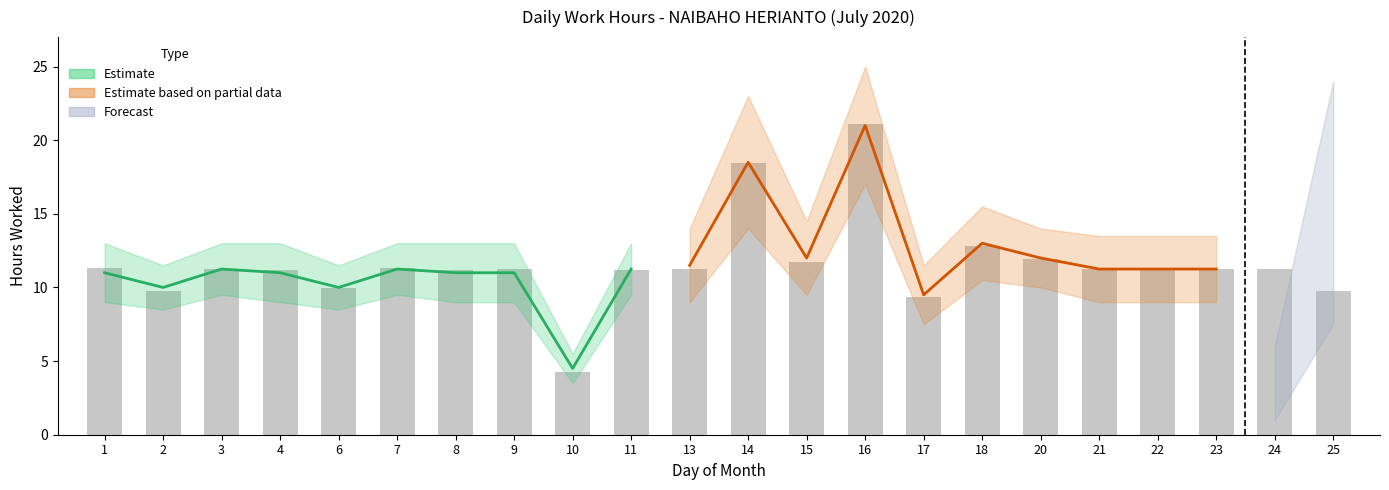

True or false: the data shows 6.7 at 9.

False